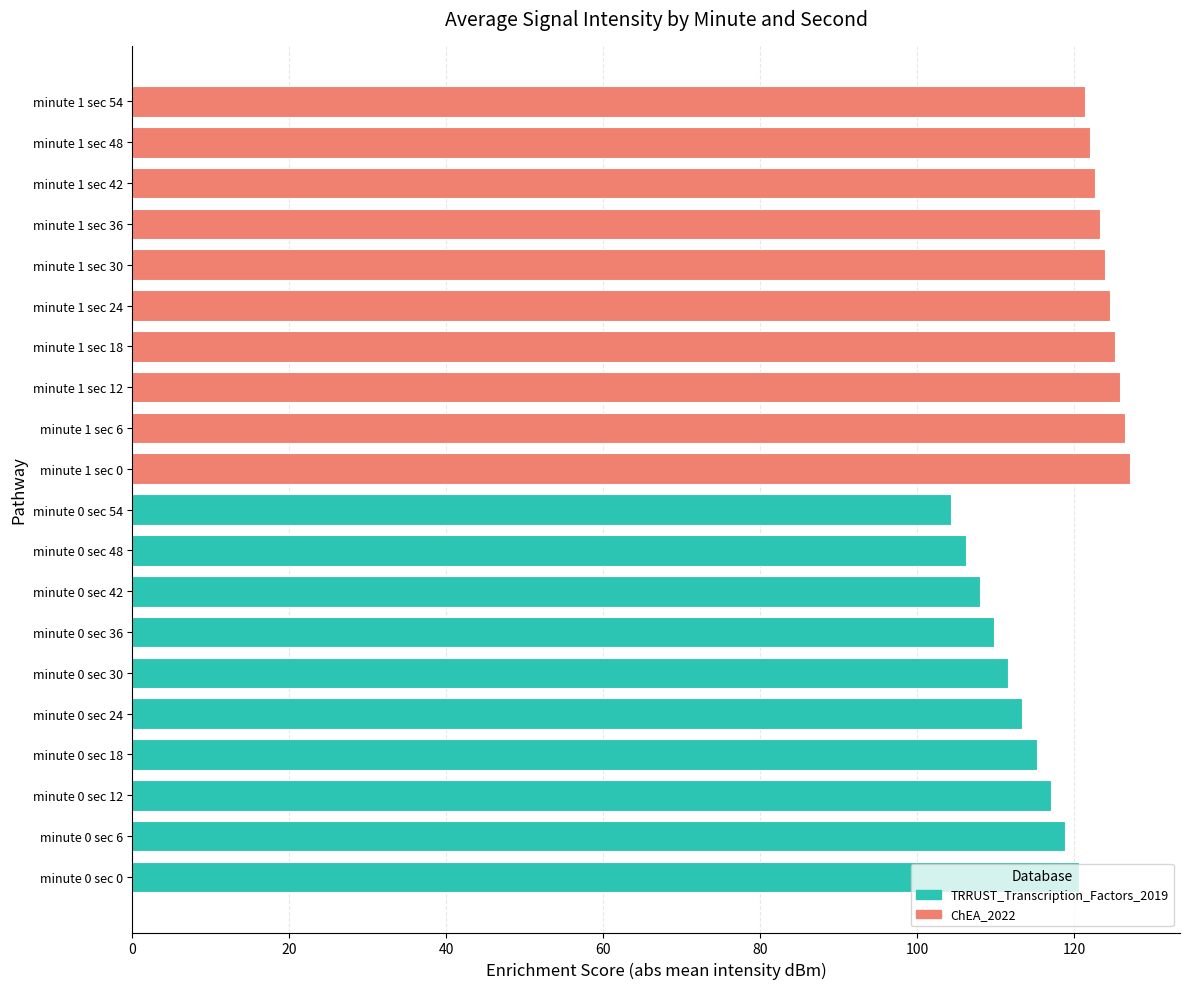

What is the difference between the maximum and minimum values?

22.8